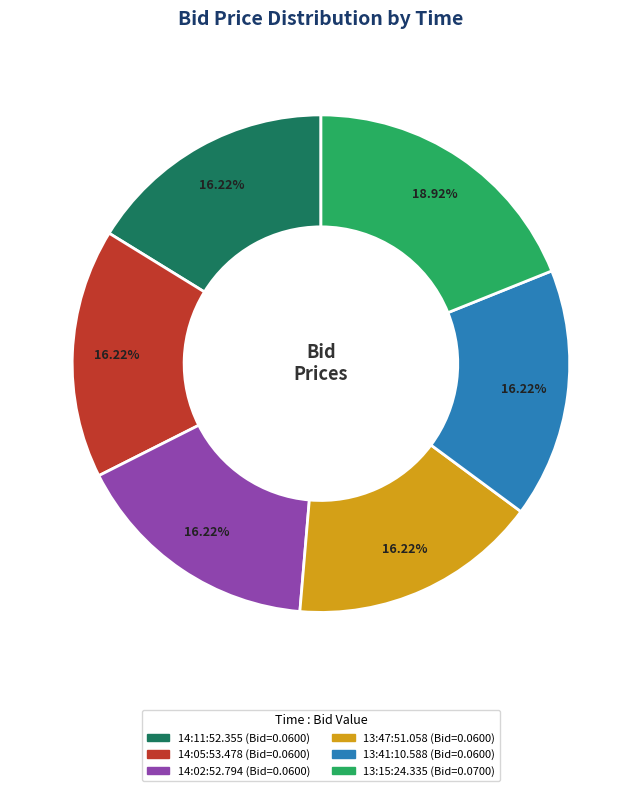

To the nearest percent, what percentage of the pie is 14:02:52.794?

16%